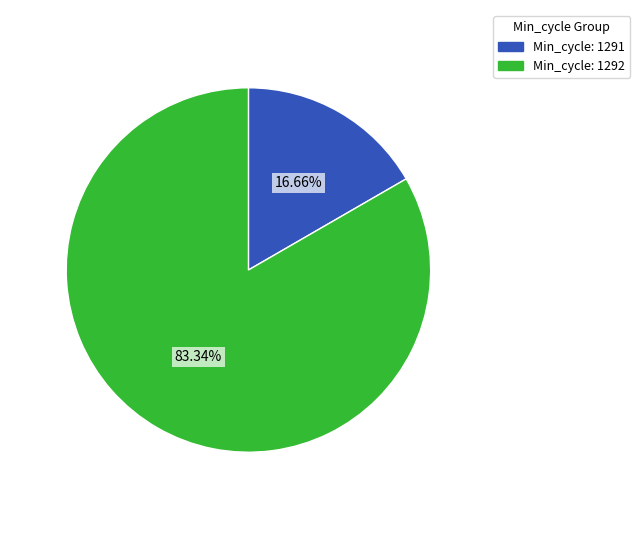

Does any single category account for the majority?

Yes